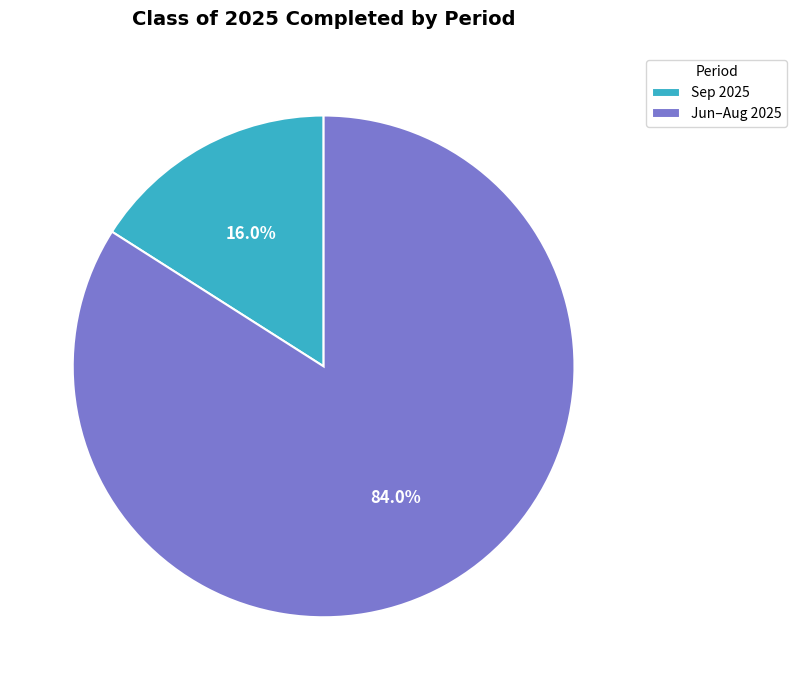

Is there any slice that represents more than half of the pie?

Yes